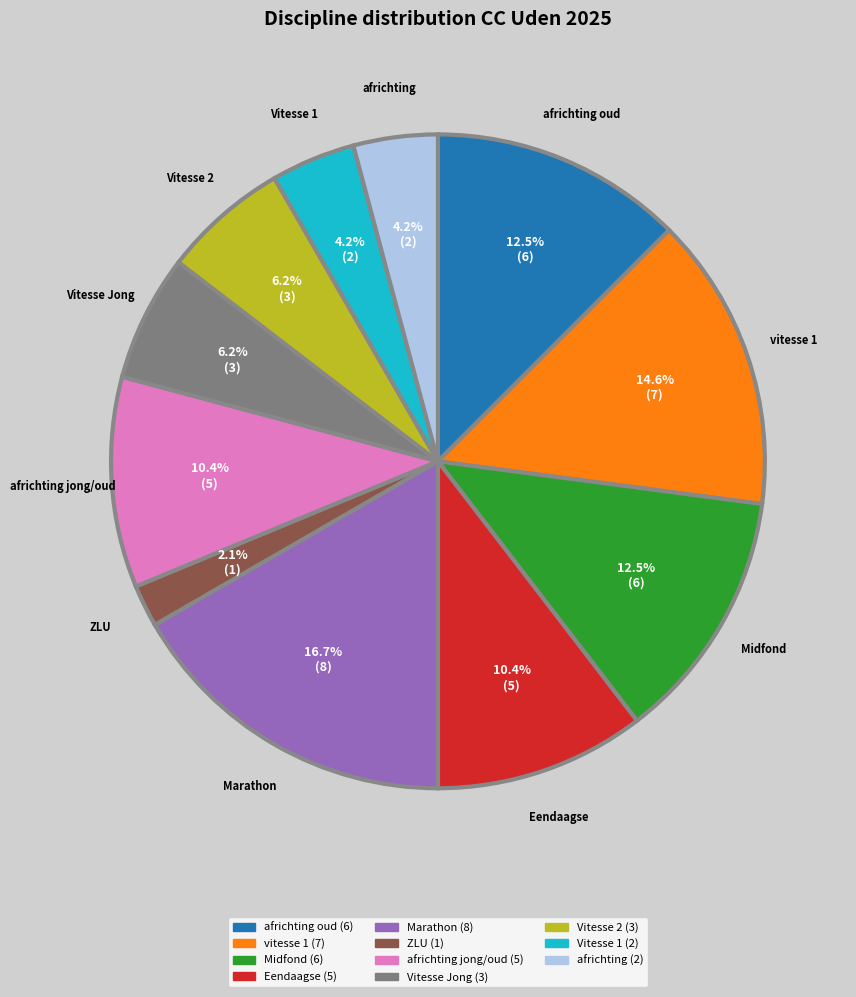

How many segments does this pie chart have?

11